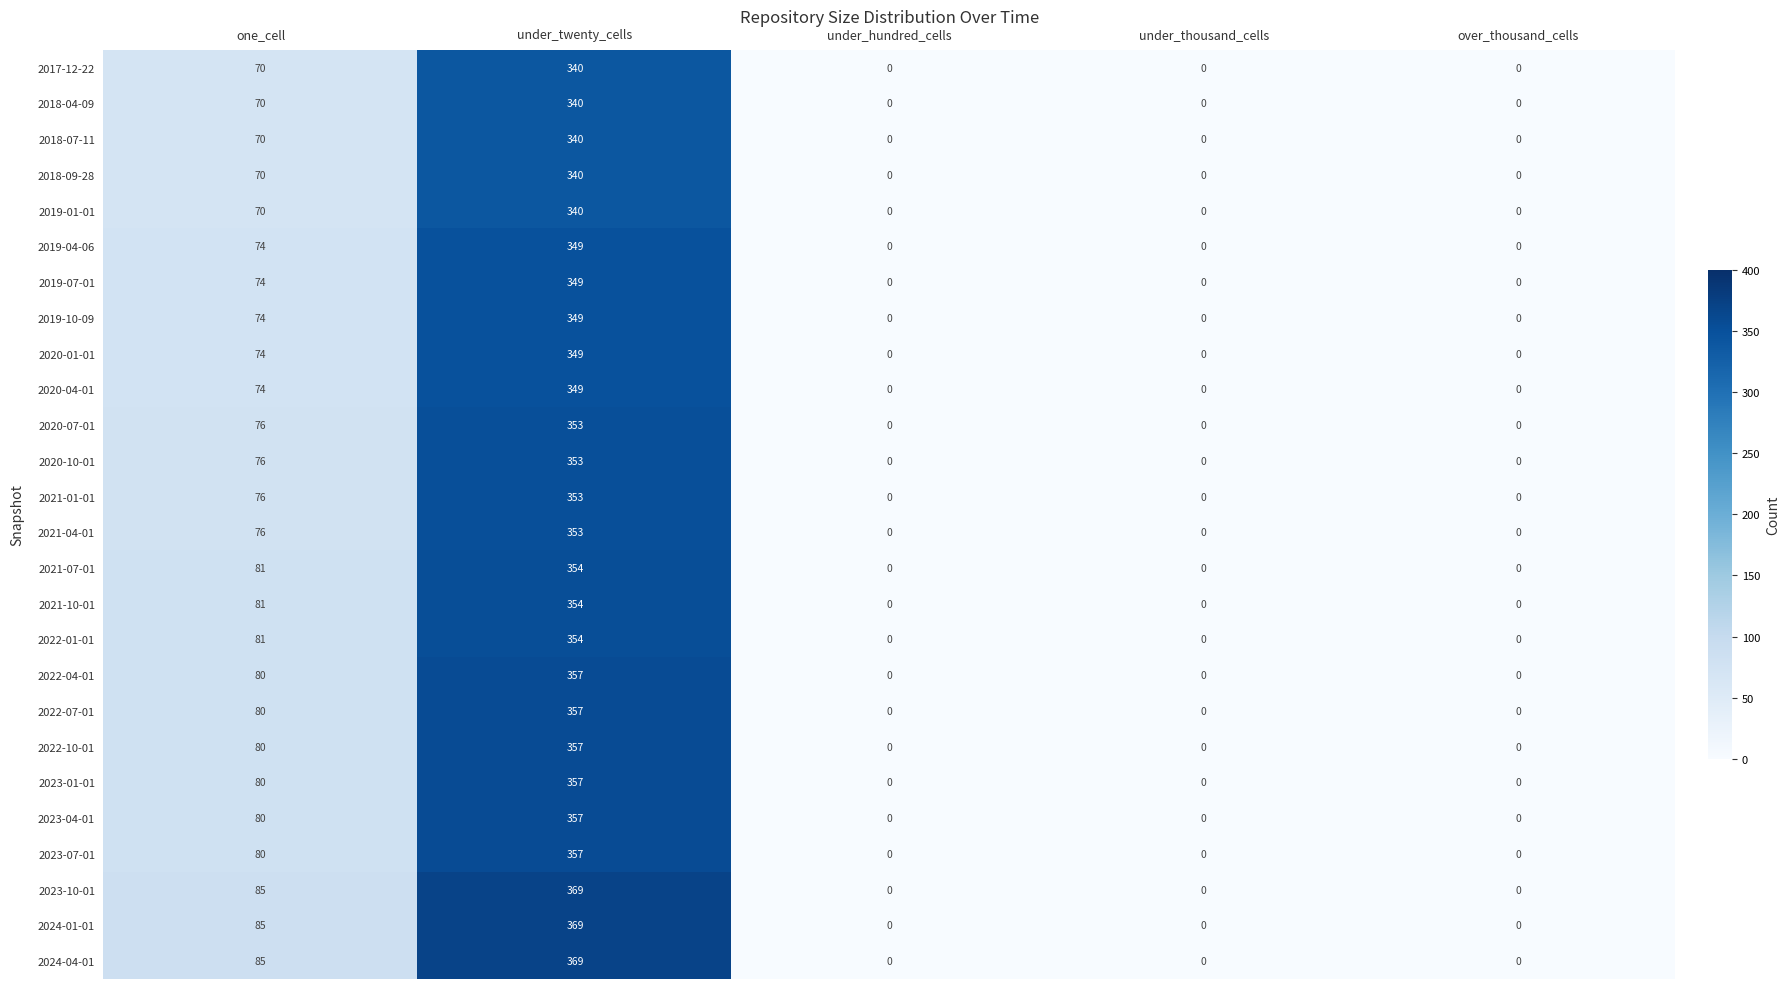

What is the sum of the 2018-04-09 values at under_thousand_cells and one_cell?

70